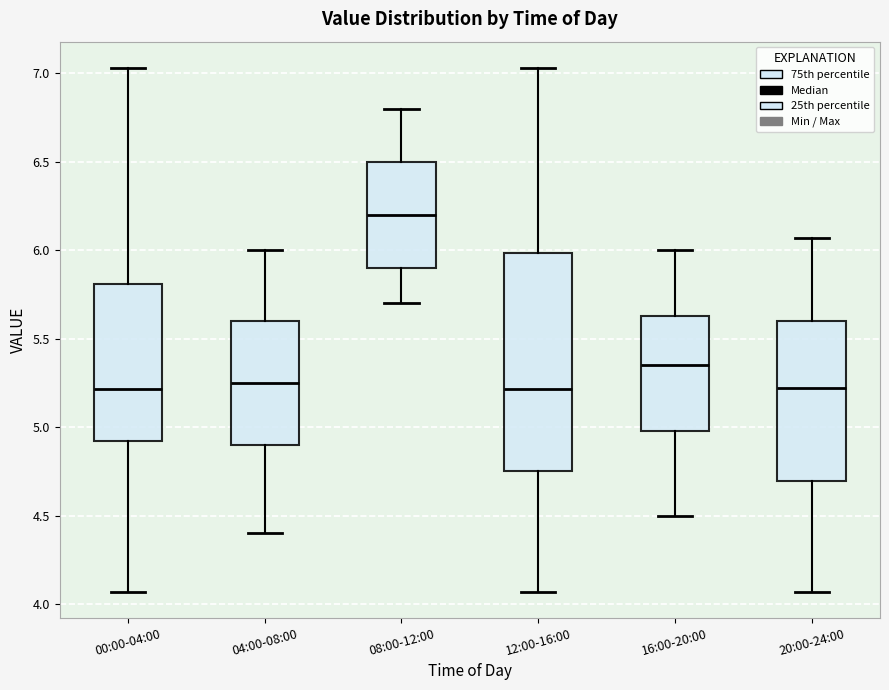

Where does the lower whisker of the box for 12:00-16:00 end on the y-axis? The values are not printed on the chart, so give them approximately, as read against the axis.

4.05